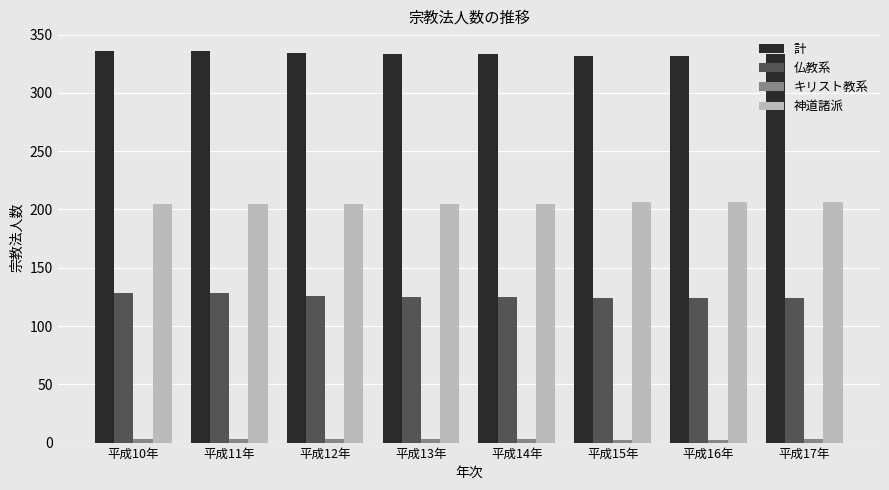

What is the difference between the maximum and minimum values in the 計 series?

4